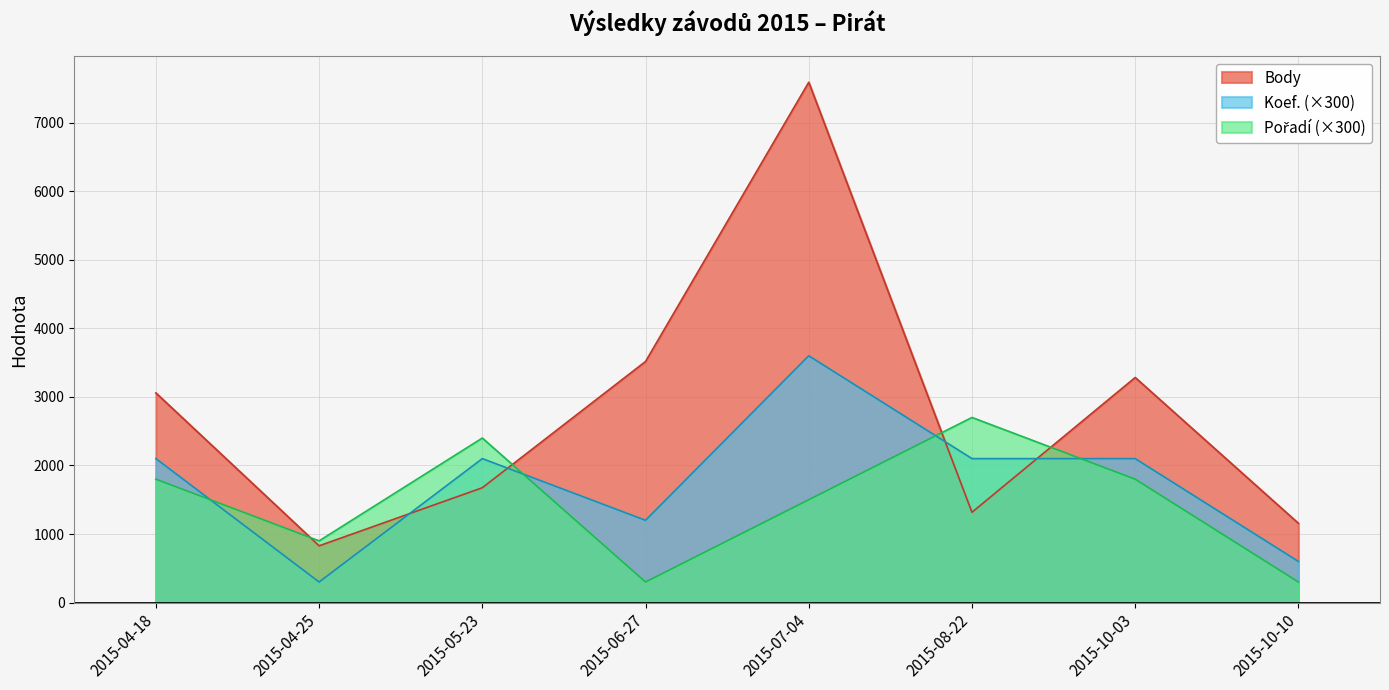

What value does the Body series have at 2015-08-22, to the nearest 100?

1300